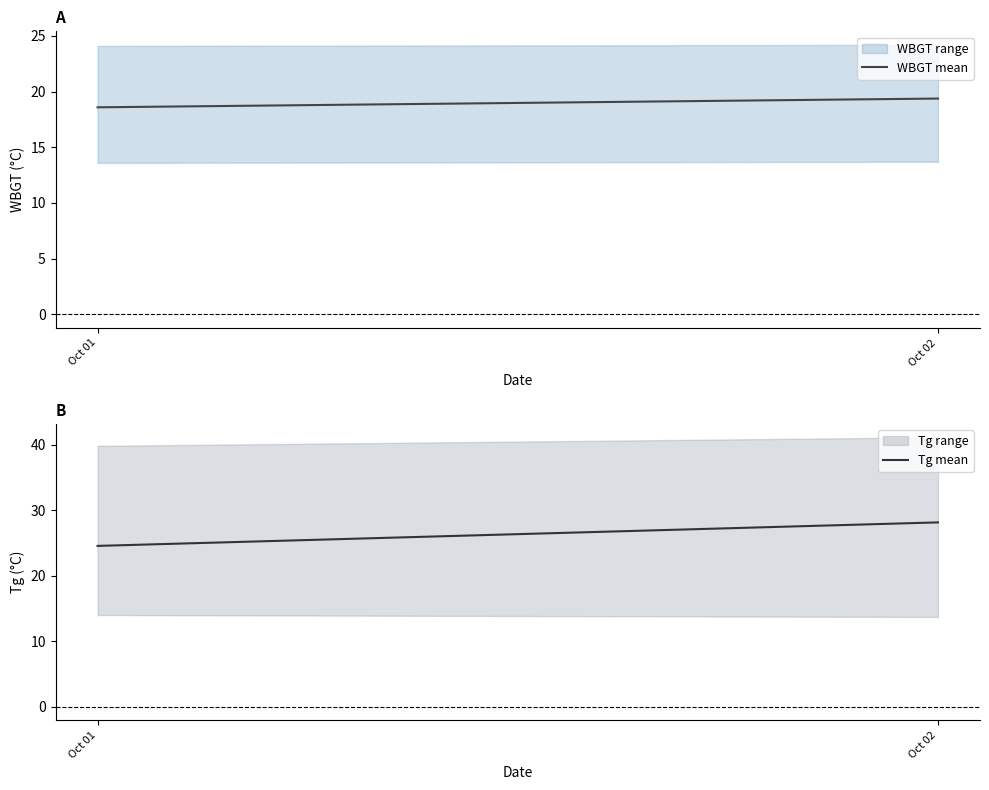

Rank the series by their average value, from highest to lowest.

Tg mean, WBGT mean